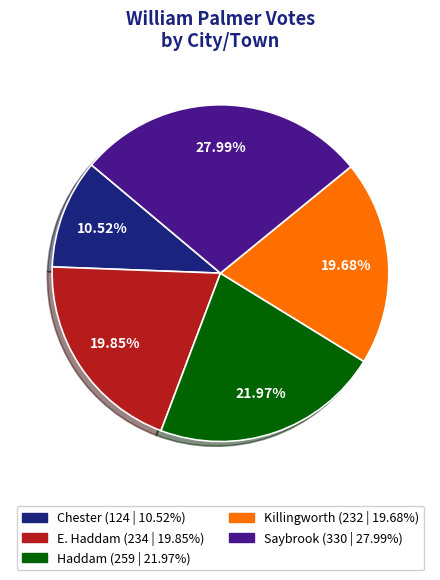

Which slice is the smallest?

Chester